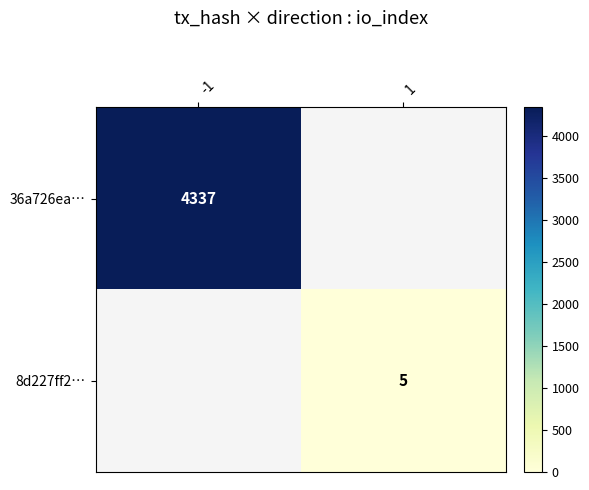

List the labels in order of 8d227ff2… value, smallest first.

-1, 1